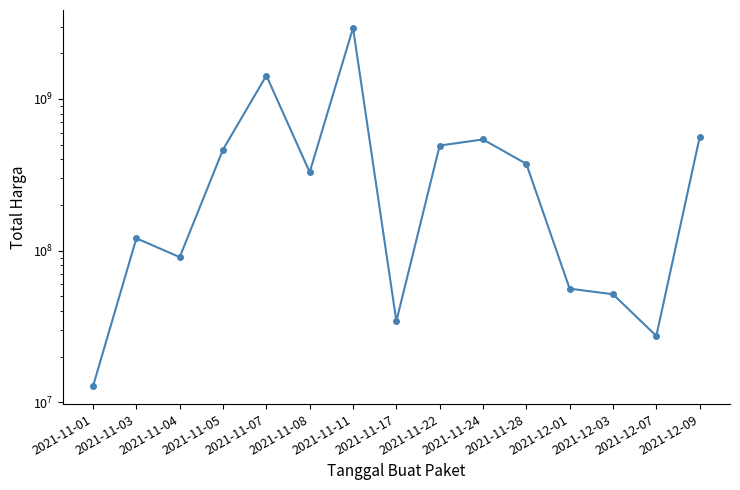

What position from the right is 2021-11-28?

5